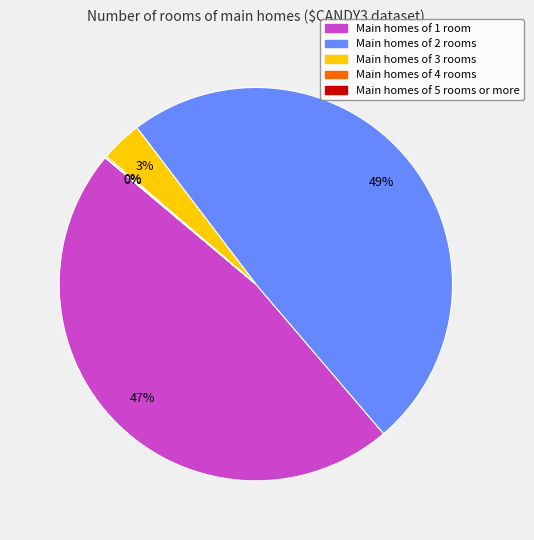

To the nearest percent, what is the average slice percentage?

20%